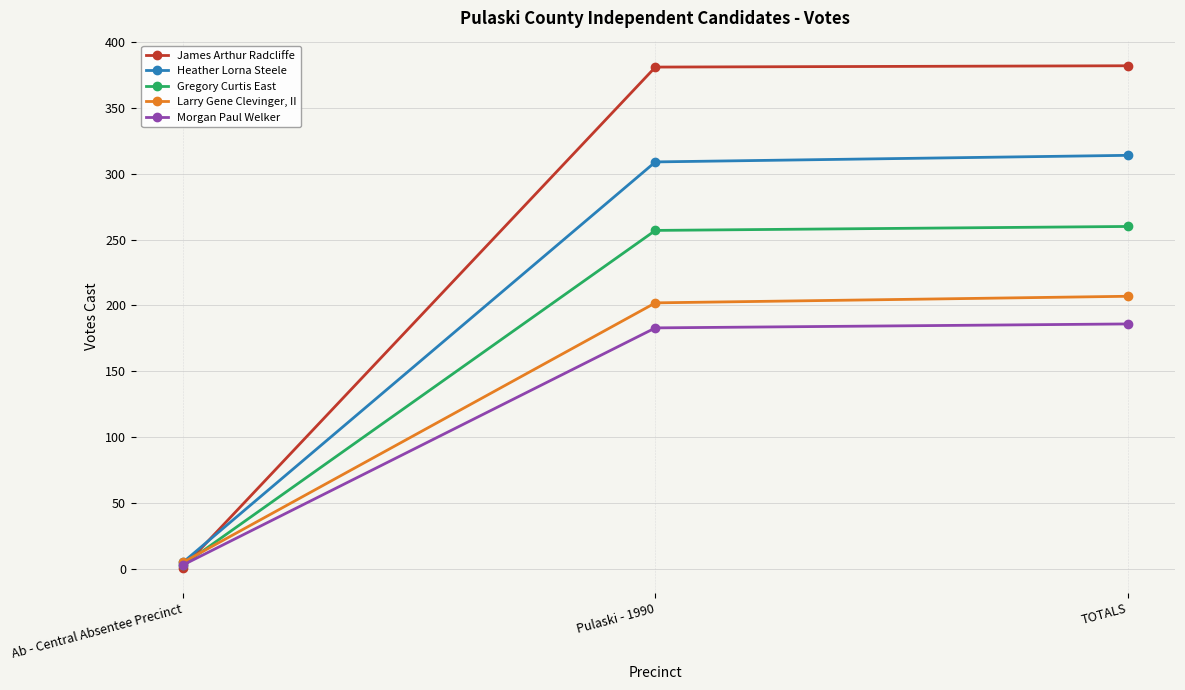

At which label is Heather Lorna Steele closest to 159?

Pulaski - 1990